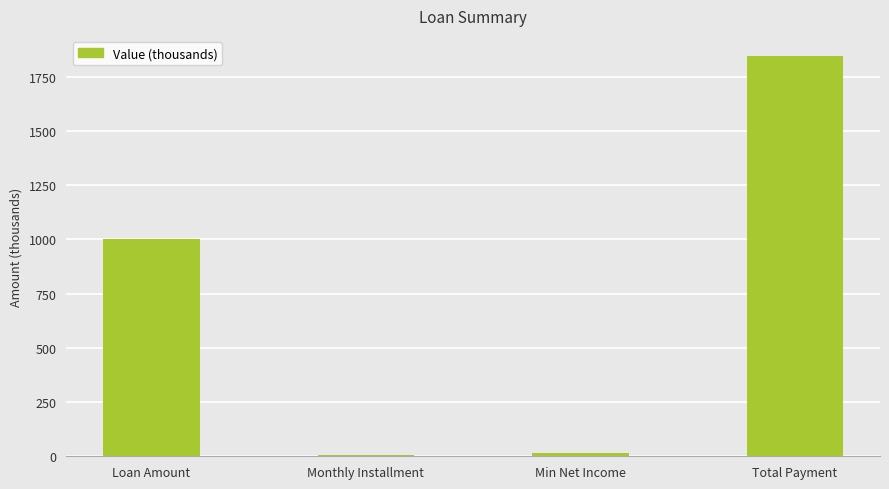

What is the greatest value displayed?

1845.5